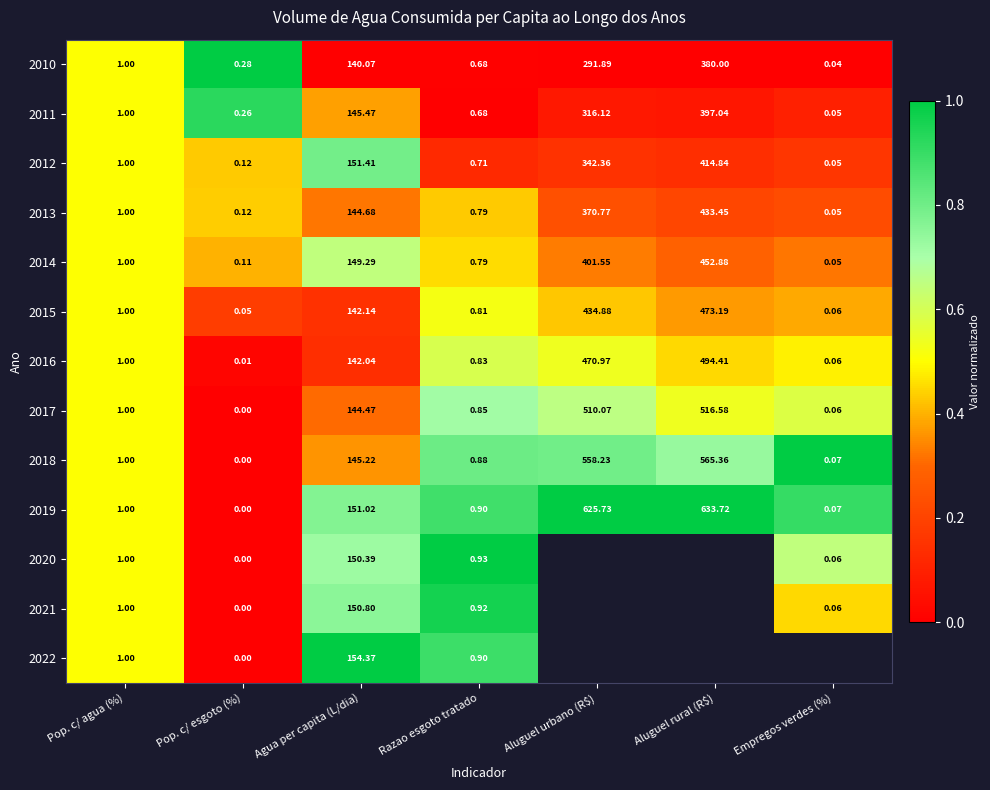

Which category has the lowest value in the 2013 series?

Empregos verdes (%)